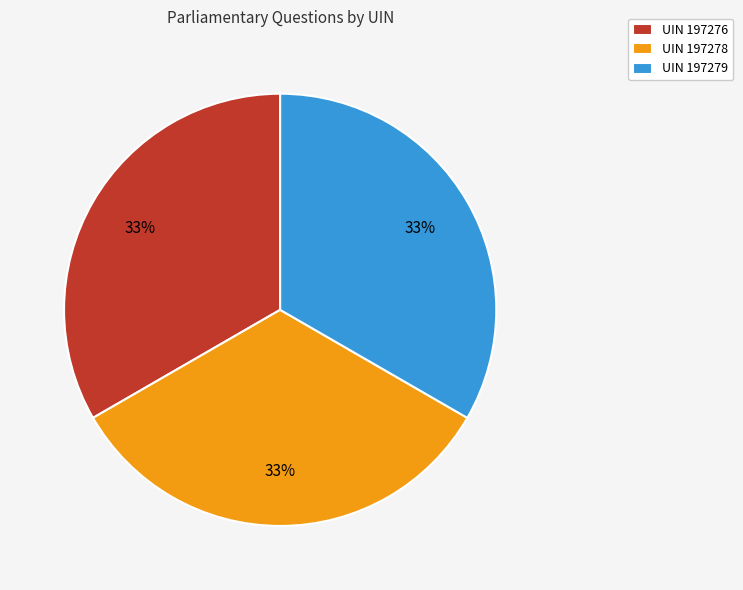

Is there any slice that represents more than half of the pie?

No